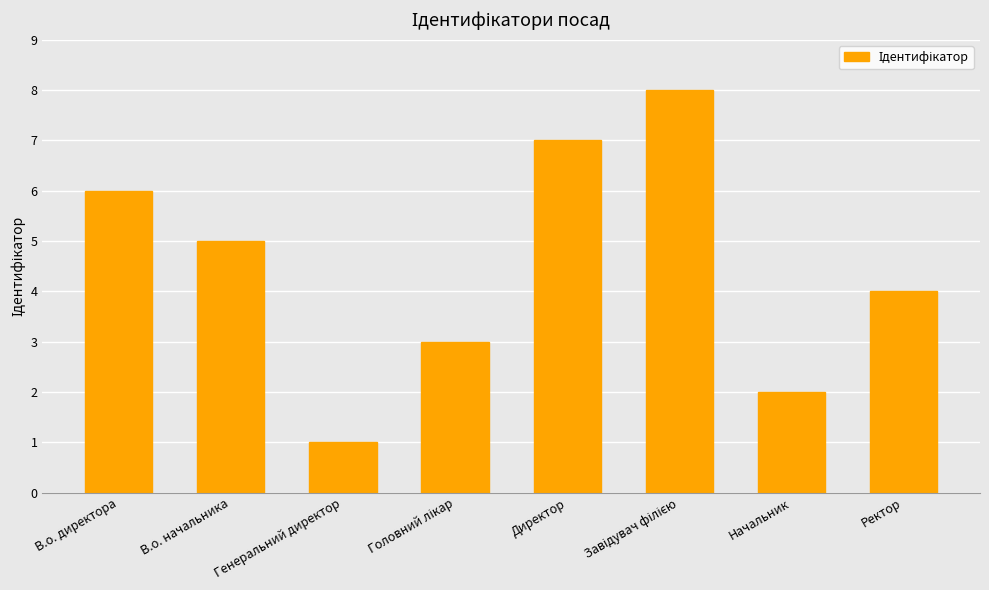

What value does the data have at В.о. начальника?

5